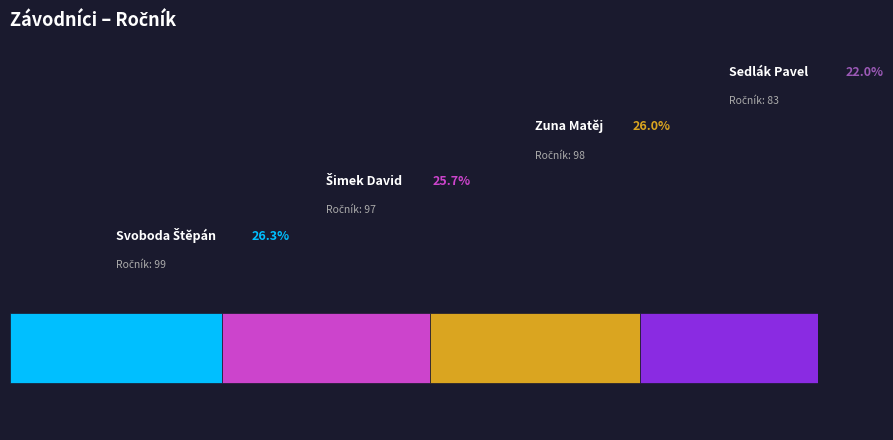

To the nearest percent, what is the difference between the largest and smallest slice percentages?

4%